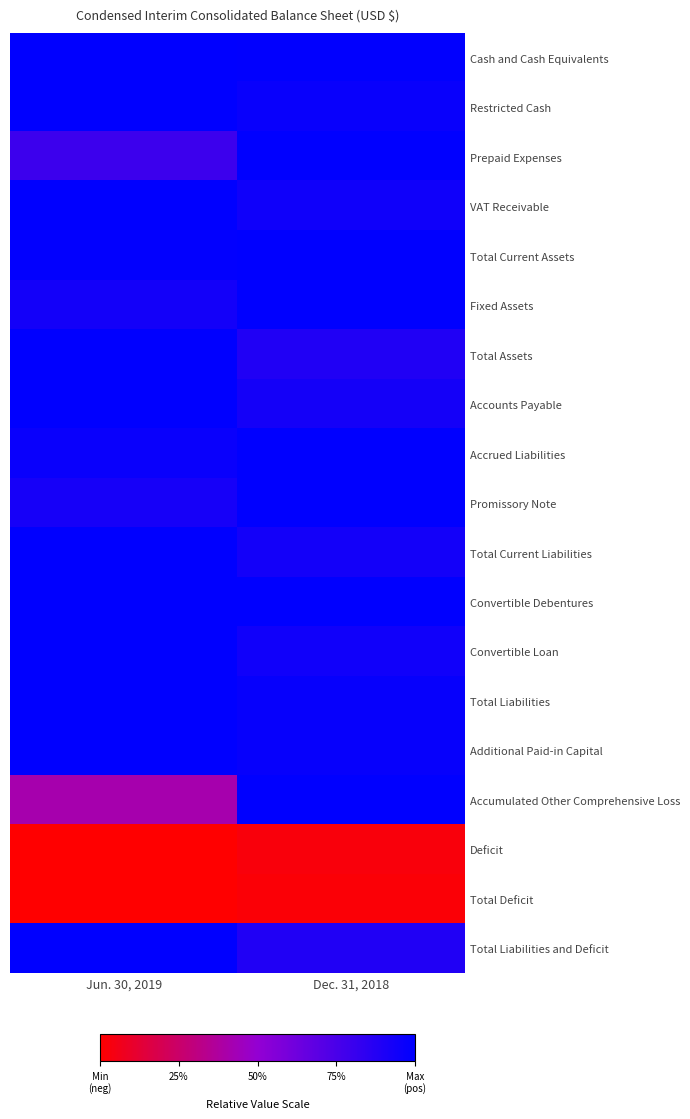

Reading left to right, list all the values displayed in this chart.

Cash and Cash Equivalents: Jun. 30, 2019=1.0	Dec. 31, 2018=1.0
Restricted Cash: Jun. 30, 2019=1.0	Dec. 31, 2018=1.0
Prepaid Expenses: Jun. 30, 2019=0.8	Dec. 31, 2018=1.0
VAT Receivable: Jun. 30, 2019=1.0	Dec. 31, 2018=0.9
Total Current Assets: Jun. 30, 2019=1.0	Dec. 31, 2018=1.0
Fixed Assets: Jun. 30, 2019=0.9	Dec. 31, 2018=1.0
Total Assets: Jun. 30, 2019=1.0	Dec. 31, 2018=0.9
Accounts Payable: Jun. 30, 2019=1.0	Dec. 31, 2018=0.9
Accrued Liabilities: Jun. 30, 2019=1.0	Dec. 31, 2018=1.0
Promissory Note: Jun. 30, 2019=0.9	Dec. 31, 2018=1.0
Total Current Liabilities: Jun. 30, 2019=1.0	Dec. 31, 2018=0.9
Convertible Debentures: Jun. 30, 2019=1.0	Dec. 31, 2018=1.0
Convertible Loan: Jun. 30, 2019=1.0	Dec. 31, 2018=0.9
Total Liabilities: Jun. 30, 2019=1.0	Dec. 31, 2018=1.0
Additional Paid-in Capital: Jun. 30, 2019=1.0	Dec. 31, 2018=1.0
Accumulated Other Comprehensive Loss: Jun. 30, 2019=0.4	Dec. 31, 2018=1.0
Deficit: Jun. 30, 2019=0.0	Dec. 31, 2018=0.0
Total Deficit: Jun. 30, 2019=0.0	Dec. 31, 2018=0.0
Total Liabilities and Deficit: Jun. 30, 2019=1.0	Dec. 31, 2018=0.9